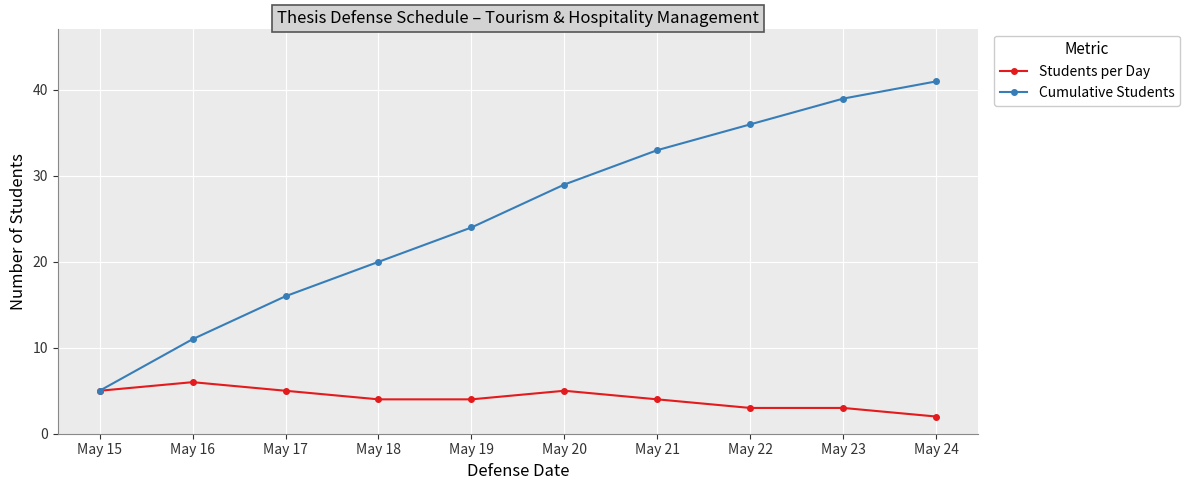

Which series changed the most between May 20 and May 22?

Cumulative Students